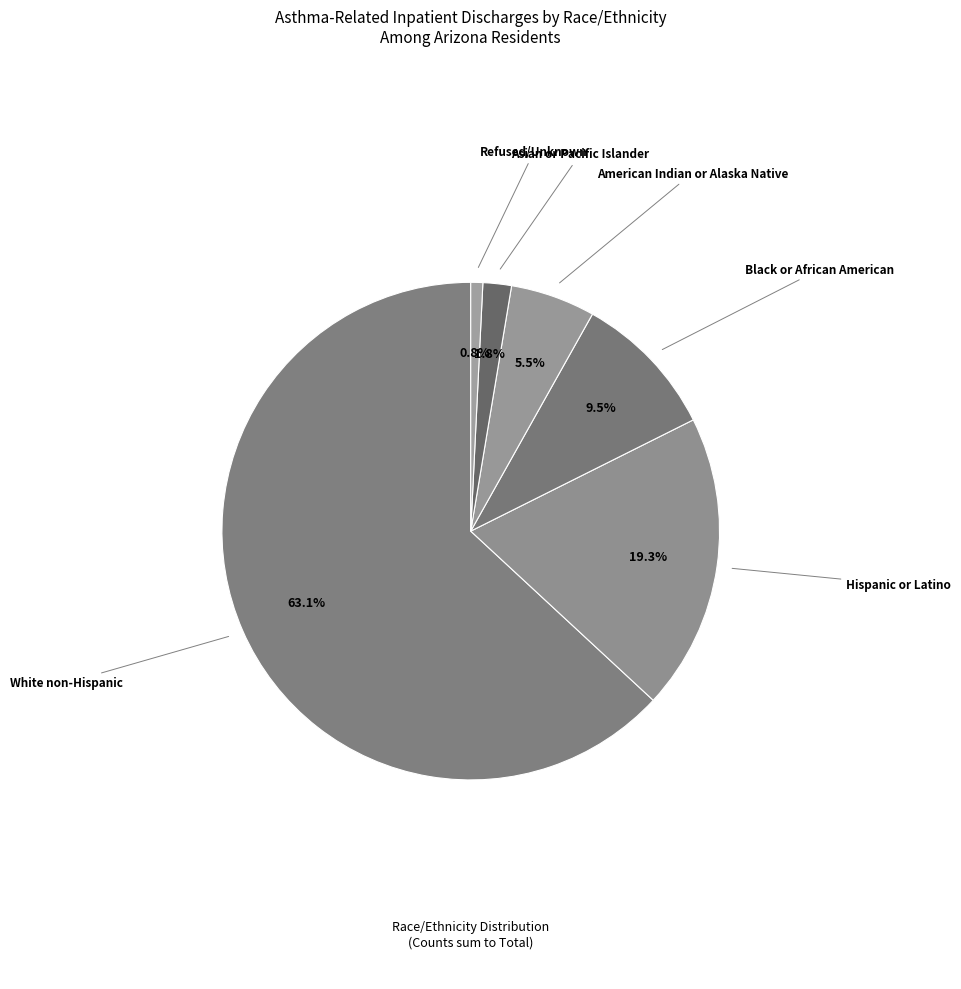

How many segments does this pie chart have?

6